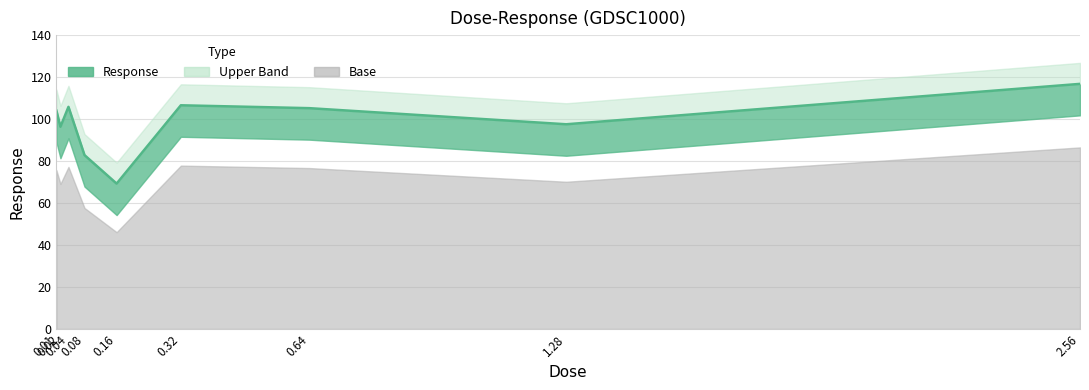

What is the difference between the maximum and minimum values?

47.5